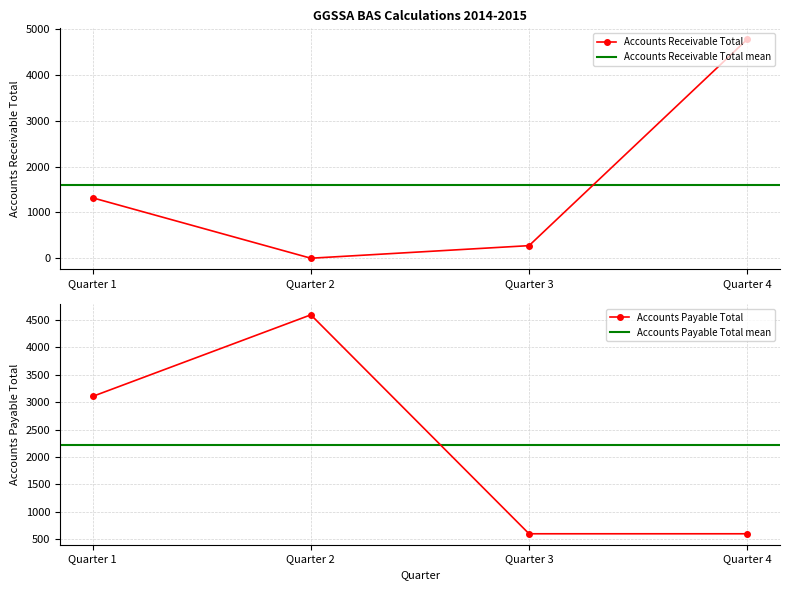

The value of Accounts Receivable Total at Quarter 3 is 275. True or false?

True